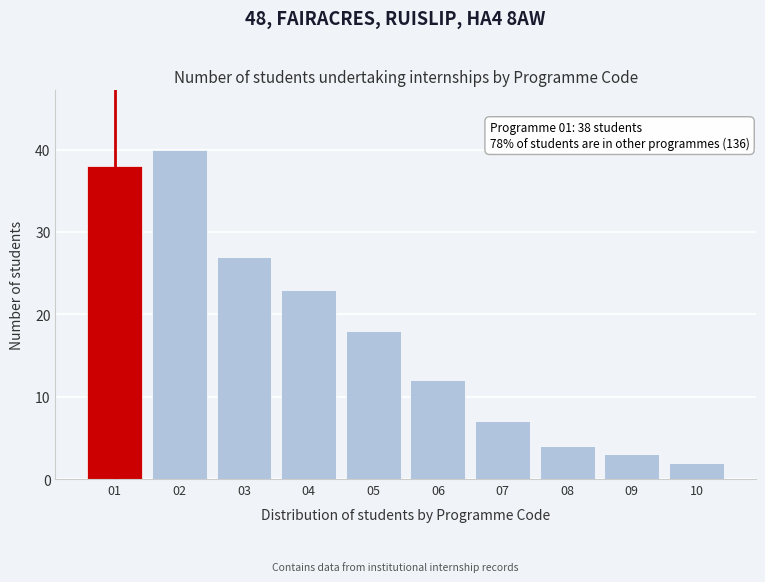

Reading left to right, extract all data points from this chart.

38	40	27	23	18	12	7	4	3	2